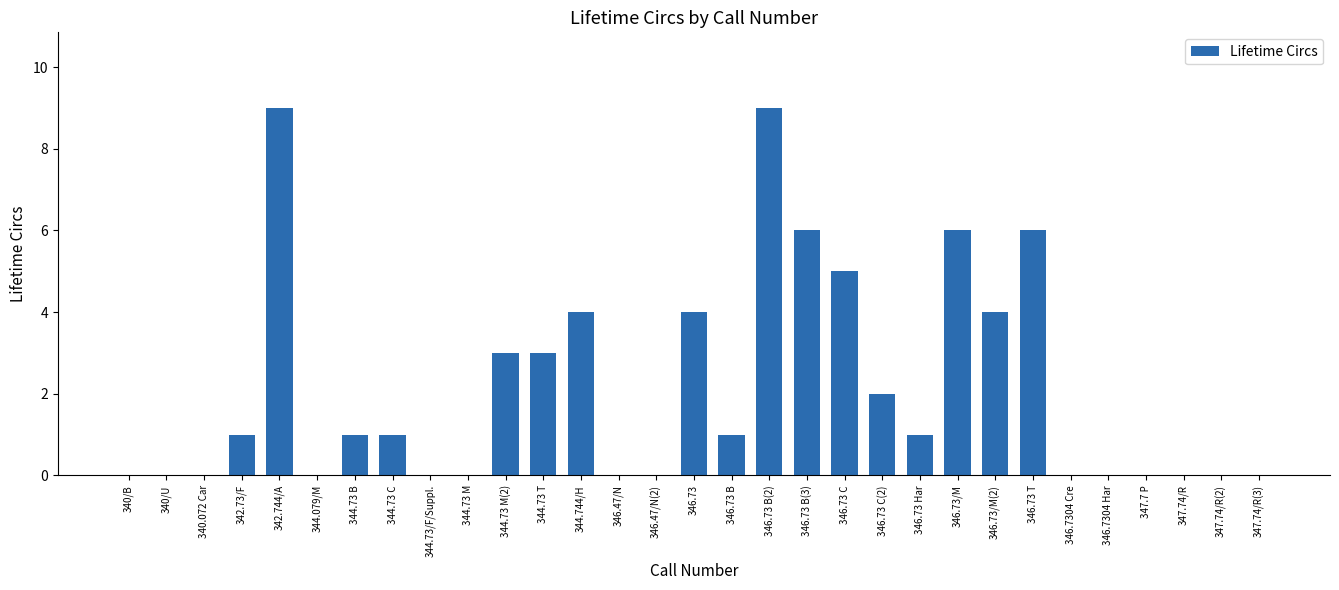

What is the sum of all values?

66